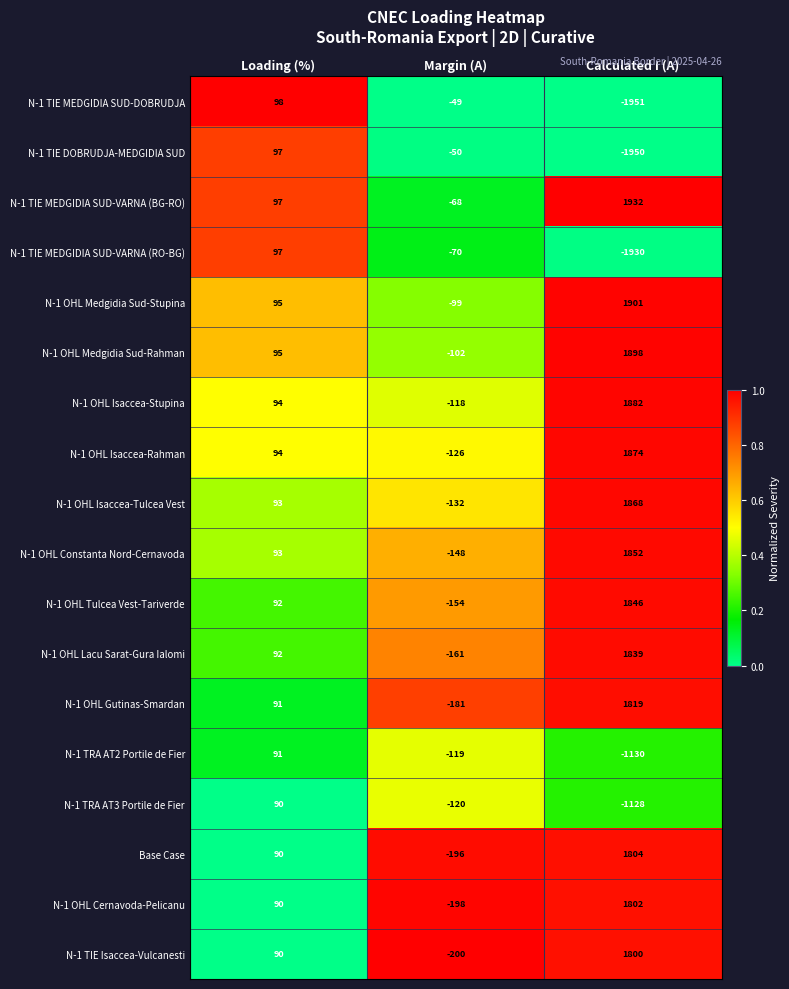

At Margin (A), list the series in order from smallest to largest.

N-1 TIE Isaccea-Vulcanesti, N-1 OHL Cernavoda-Pelicanu, Base Case, N-1 OHL Gutinas-Smardan, N-1 OHL Lacu Sarat-Gura Ialomi, N-1 OHL Tulcea Vest-Tariverde, N-1 OHL Constanta Nord-Cernavoda, N-1 OHL Isaccea-Tulcea Vest, N-1 OHL Isaccea-Rahman, N-1 TRA AT3 Portile de Fier, N-1 TRA AT2 Portile de Fier, N-1 OHL Isaccea-Stupina, N-1 OHL Medgidia Sud-Rahman, N-1 OHL Medgidia Sud-Stupina, N-1 TIE MEDGIDIA SUD-VARNA (RO-BG), N-1 TIE MEDGIDIA SUD-VARNA (BG-RO), N-1 TIE DOBRUDJA-MEDGIDIA SUD, N-1 TIE MEDGIDIA SUD-DOBRUDJA